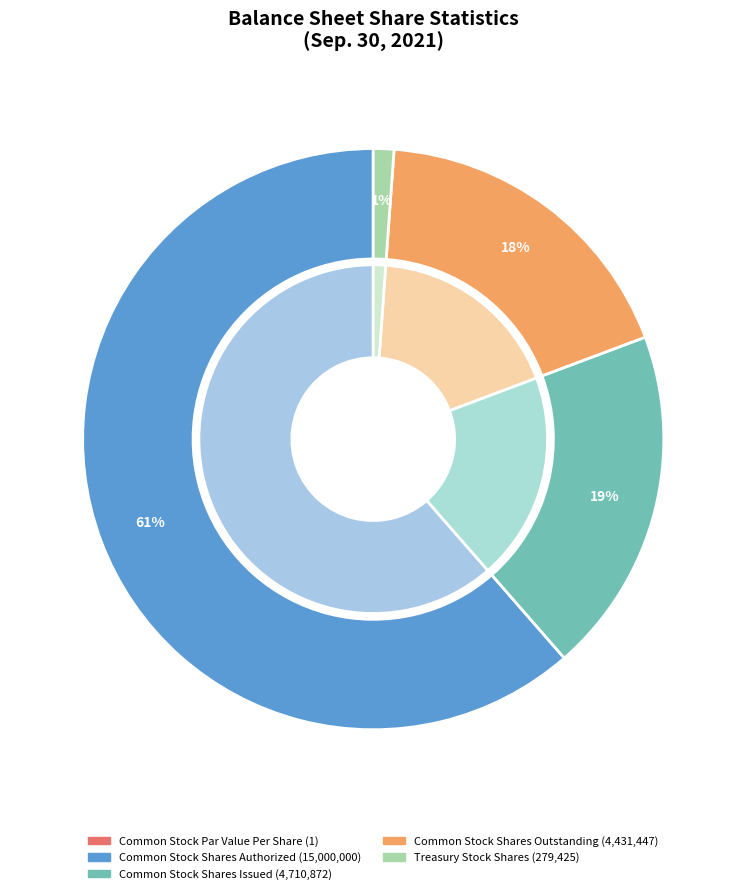

Is there a majority slice in this chart?

Yes